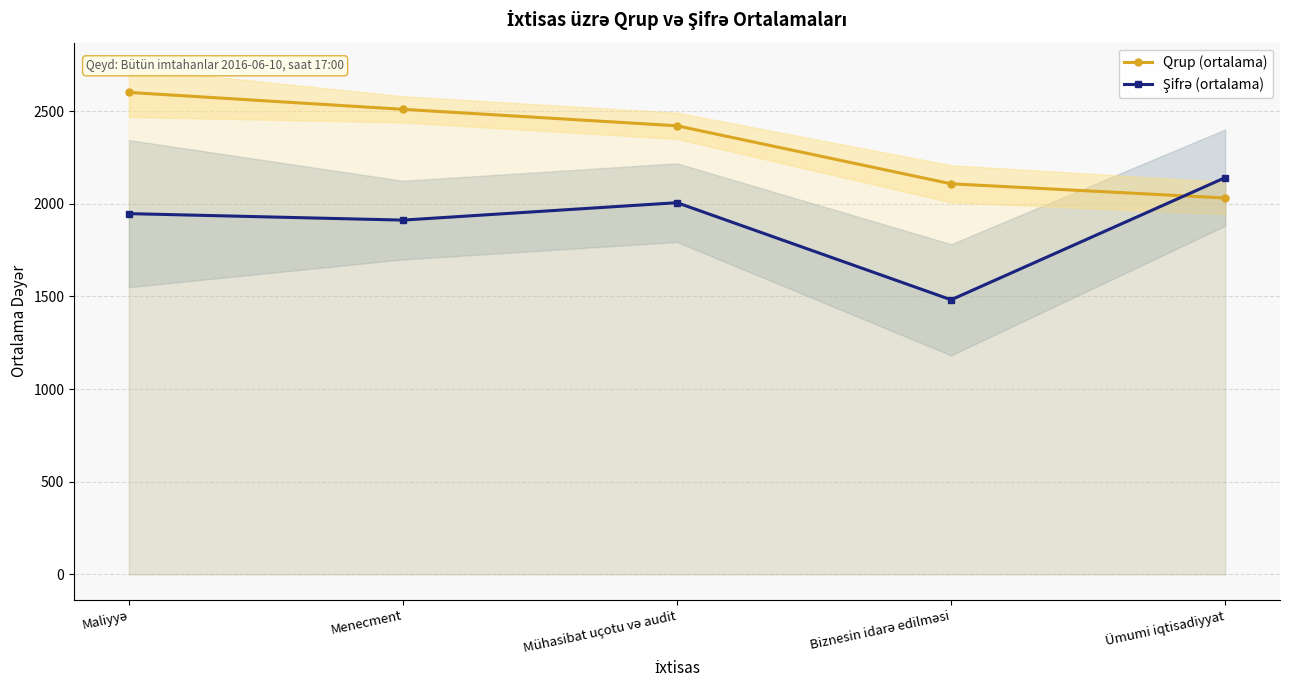

Is the value of Qrup (ortalama) at Menecment greater than the value of Şifrə (ortalama) at Biznesin idarə edilməsi?

Yes